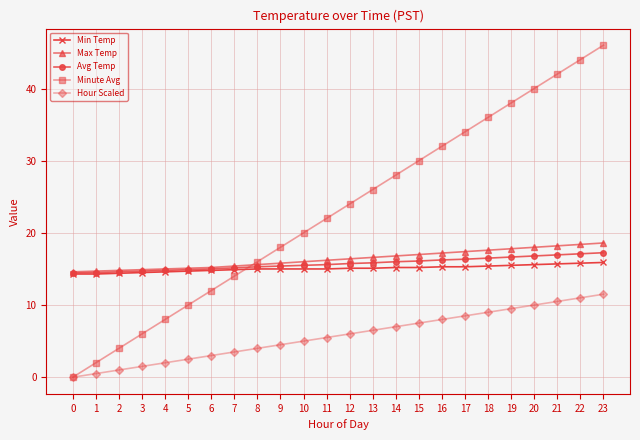

Between 0 and 13, which series saw the biggest shift?

Minute Avg